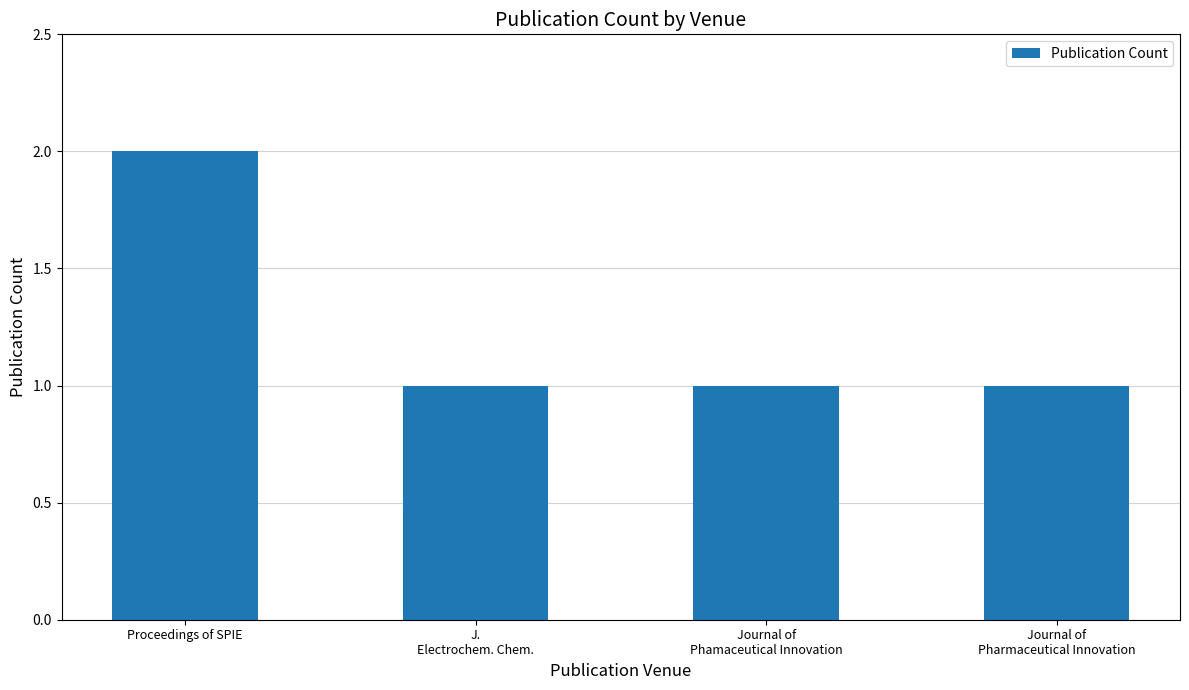

Which has a higher value, Journal of
Phamaceutical Innovation or Proceedings of SPIE?

Proceedings of SPIE